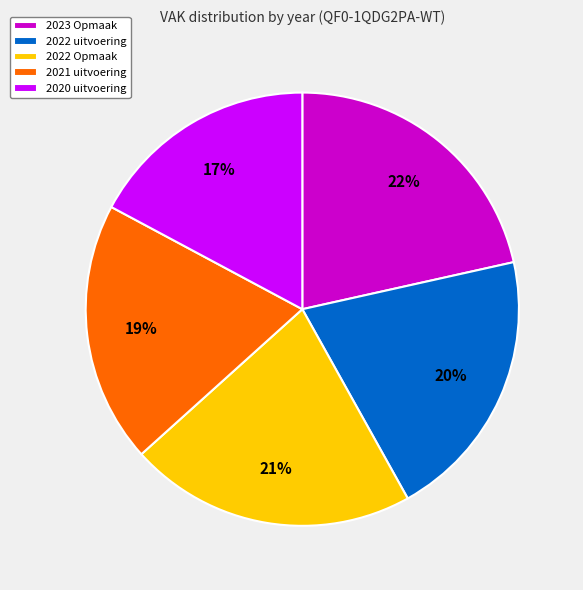

Between 2021 uitvoering and 2022 Opmaak, which is larger?

2022 Opmaak